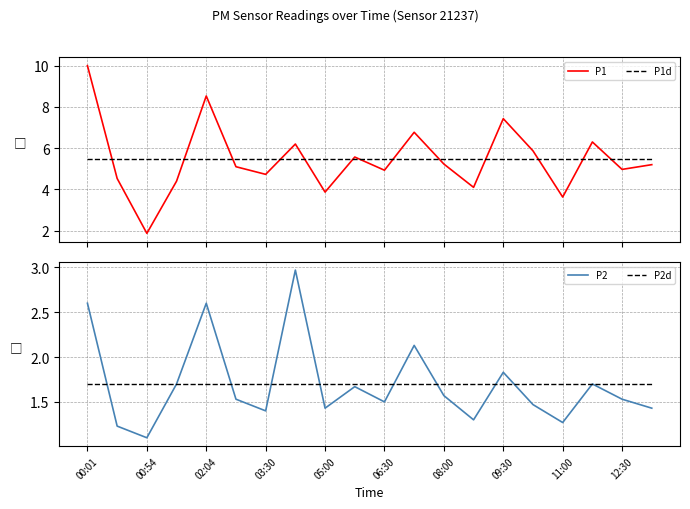

What position from the left is 17?

18